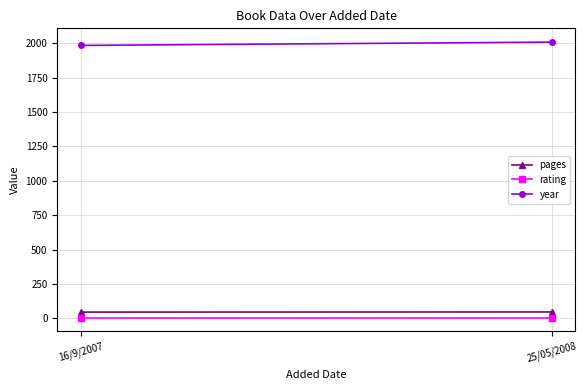

Which label corresponds to the smallest value in the chart?

16/9/2007